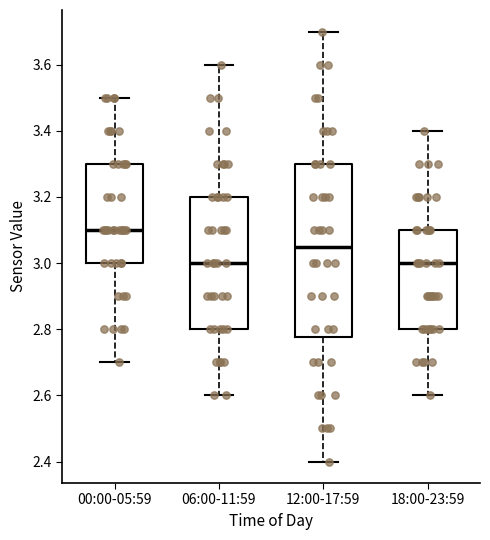

Reading left to right, read every box against the y-axis: the position of its median line, the range the box covers, and the ends of its whiskers. The values are not printed on the chart, so give them approximately, as read against the axis.

00:00-05:59: median 3.10, box 3.00 to 3.30, whiskers 2.70 to 3.50
06:00-11:59: median 3.00, box 2.80 to 3.20, whiskers 2.60 to 3.60
12:00-17:59: median 3.06, box 2.78 to 3.30, whiskers 2.40 to 3.70
18:00-23:59: median 3.00, box 2.80 to 3.10, whiskers 2.60 to 3.40